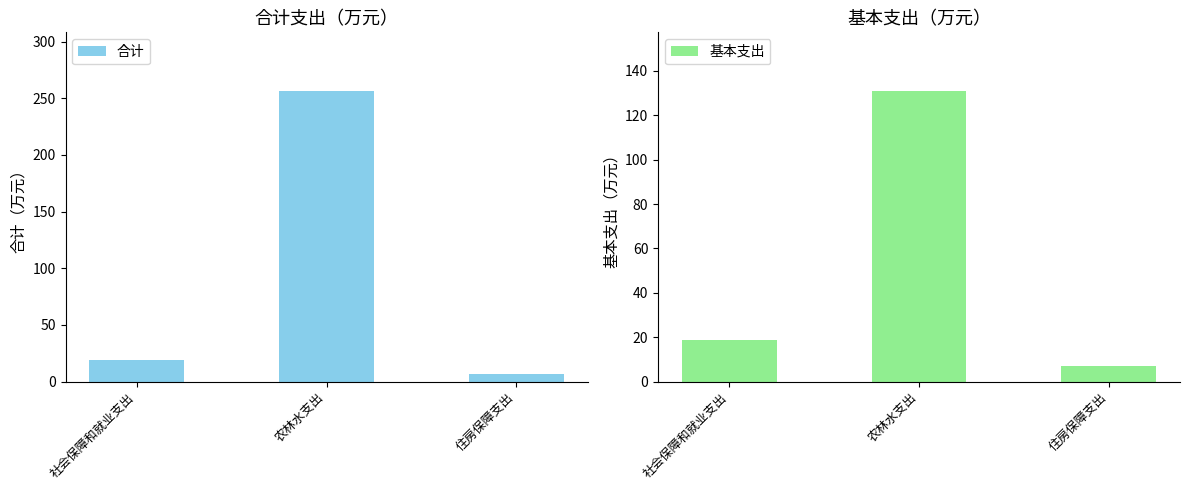

What position from the right is 住房保障支出?

1